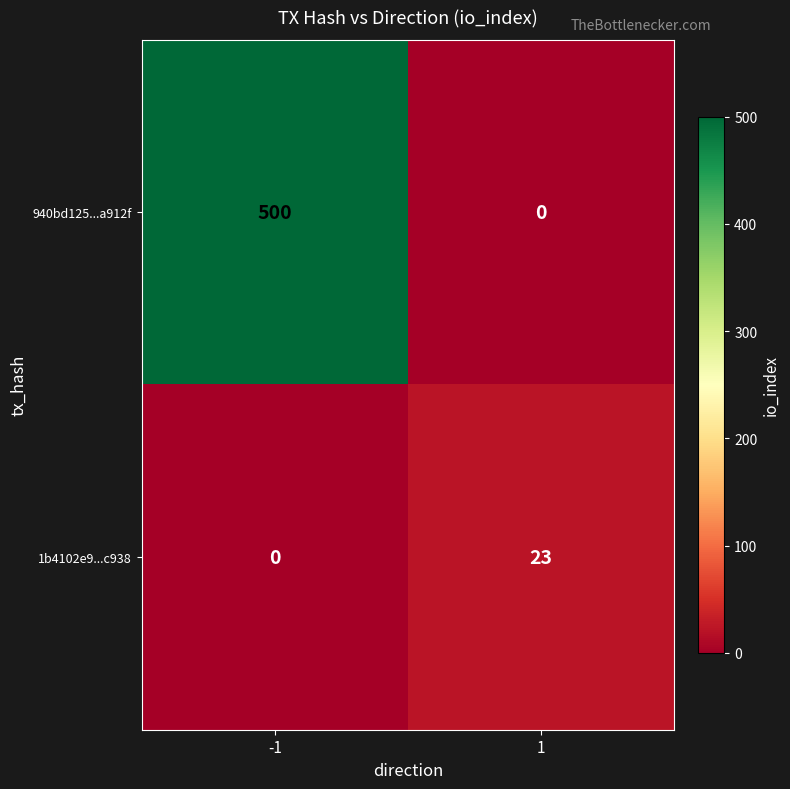

Which series changed the most between -1 and 1?

940bd125...a912f